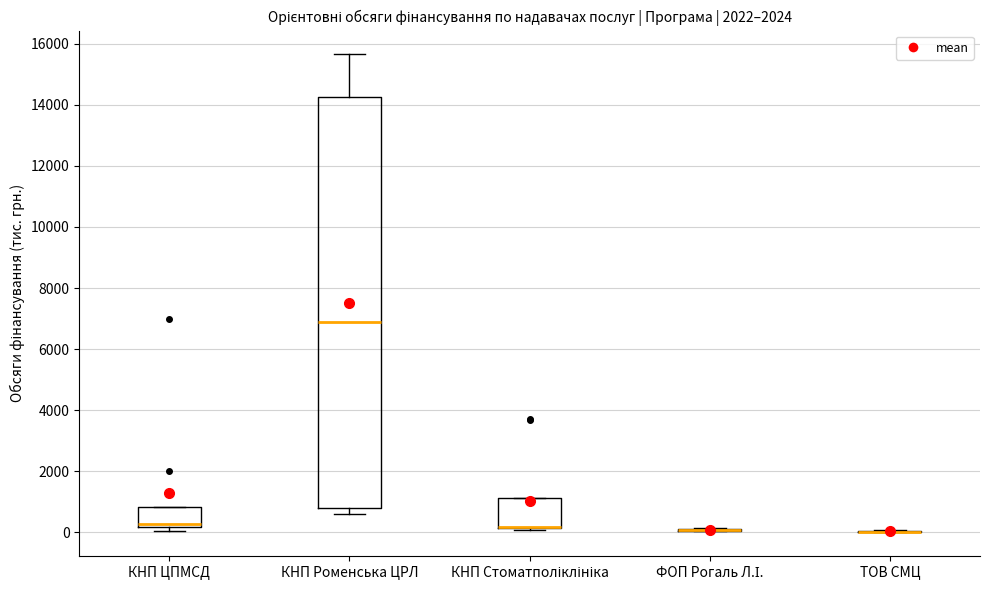

Reading left to right, transcribe this box plot: for each box, give where its median line is, the range the box spans, and where its two whiskers end, as read against the y-axis. The values are not printed on the chart, so give them approximately, as read against the axis.

КНП ЦПМСД: median 200 (just above the box's lower edge), box 200 to 800, whiskers 0 to 800
КНП Роменська ЦРЛ: median 6800, box 800 to 14200, whiskers 600 to 15600
КНП Стоматполіклініка: median 200 (drawn on the box's lower edge), box 200 to 1200, whiskers 0 to 1200
ФОП Рогаль Л.І.: box collapsed to a line at 0, whiskers 0 to 200
ТОВ СМЦ: box collapsed to a line at 0, whiskers 0 to 0